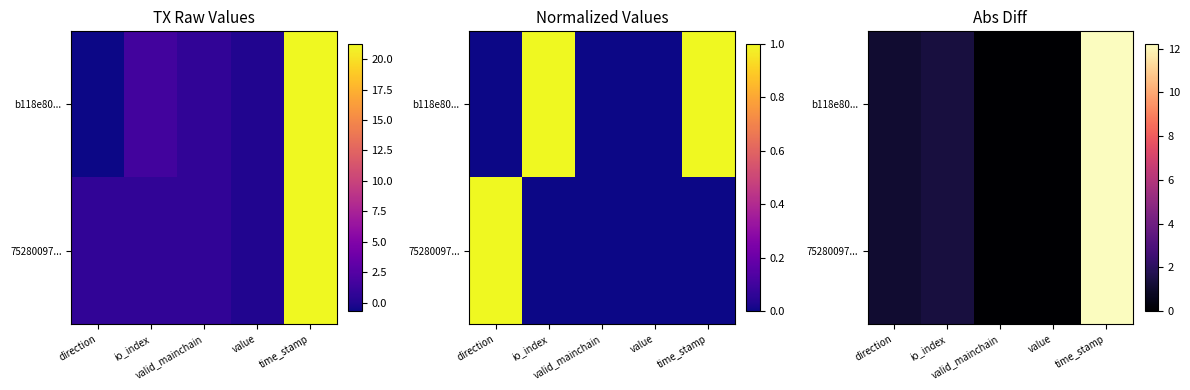

Between direction and time_stamp, which is larger?

time_stamp